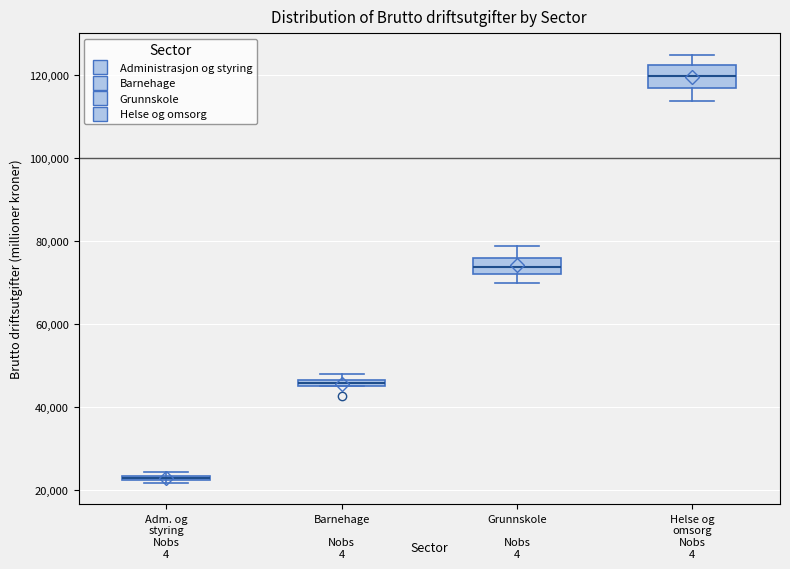

Where is the upper edge of the box for Adm. og styring on the y-axis? The values are not printed on the chart, so give them approximately, as read against the axis.

24000